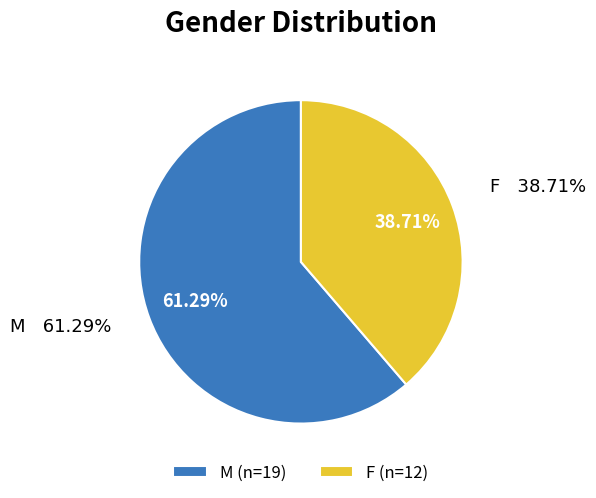

To the nearest percent, what is the difference between the M and F slice percentages?

23%